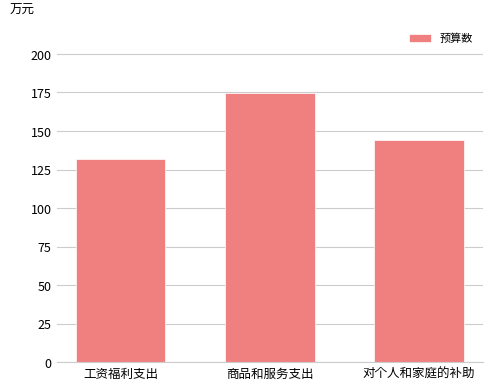

Which category has the highest value across all series?

商品和服务支出